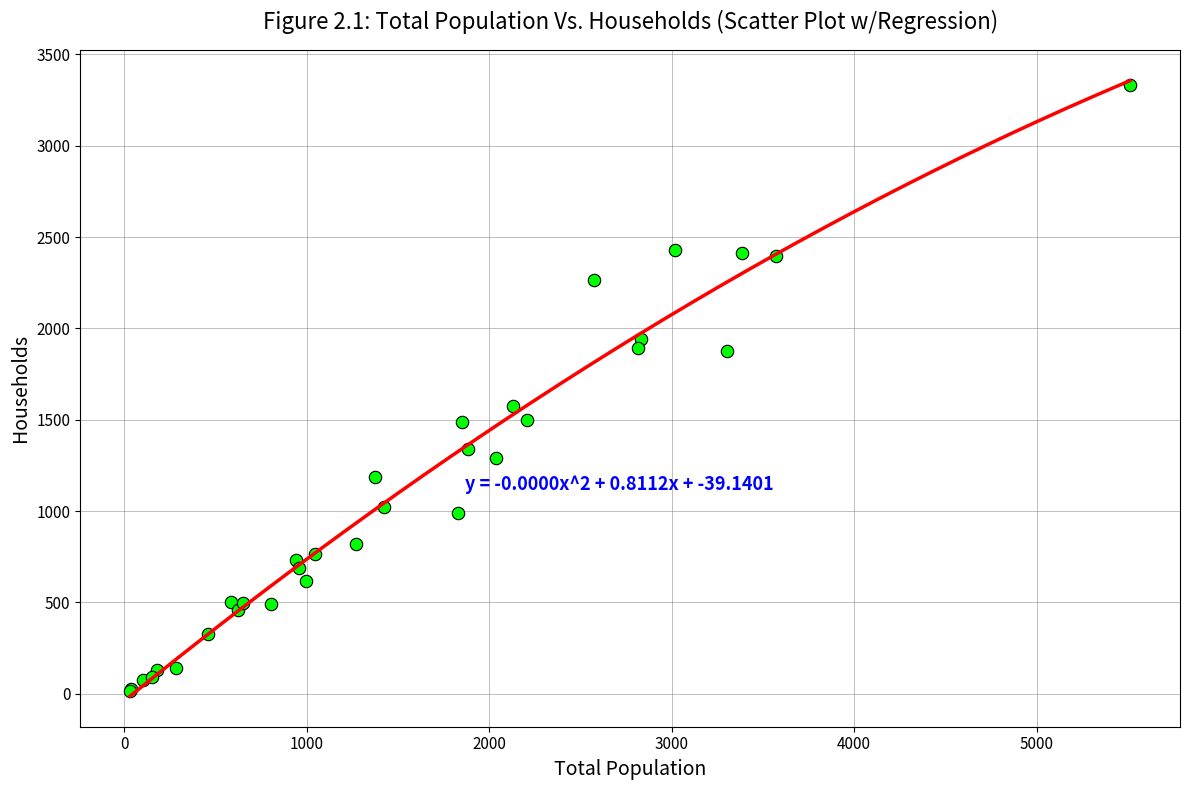

What Y value in the scatter plot is closest to 1675?

1575